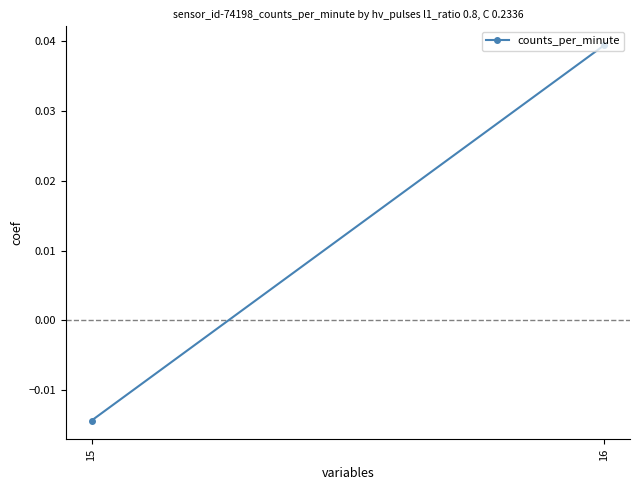

At which category does the chart reach its minimum across all series?

15